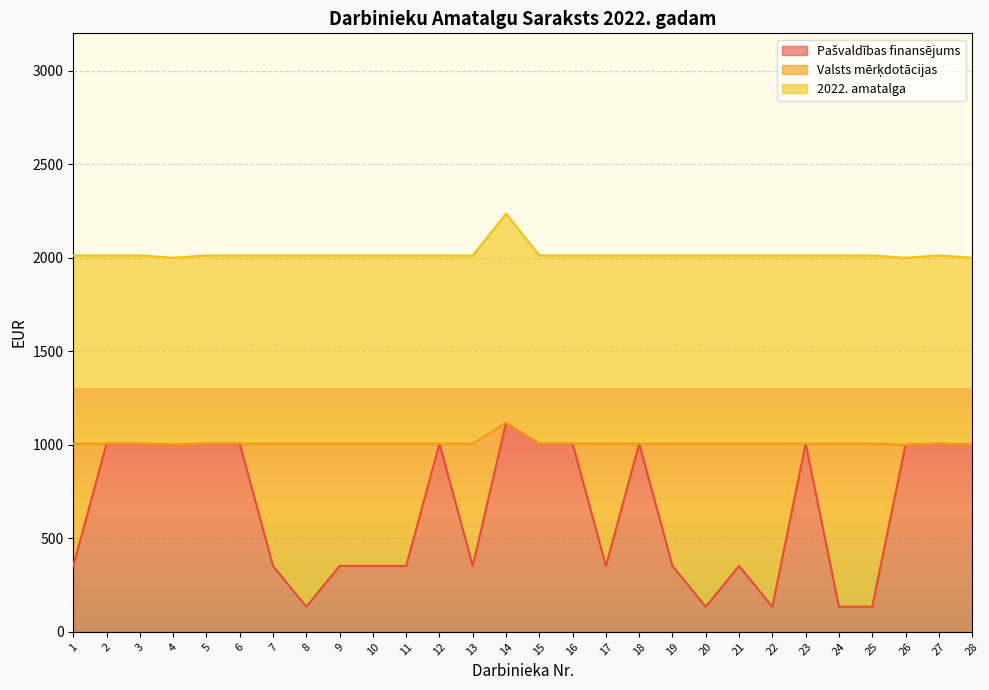

At which category is the sum across all series the highest?

14